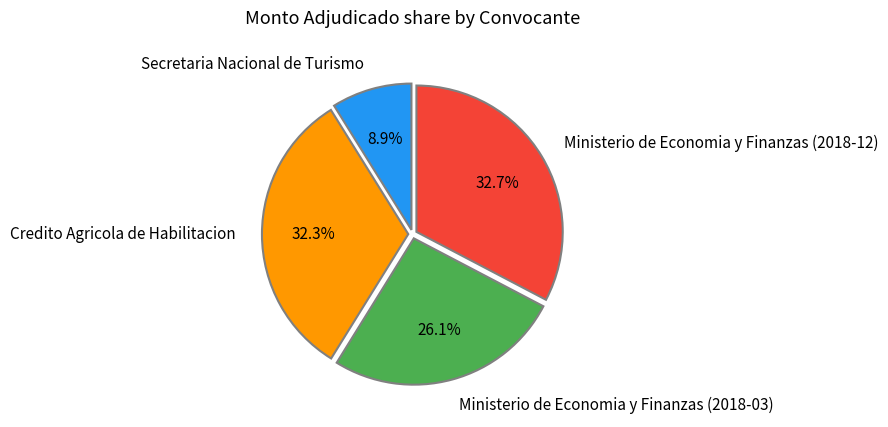

Combined, do Secretaria Nacional de Turismo and Credito Agricola de Habilitacion account for over 50%?

No